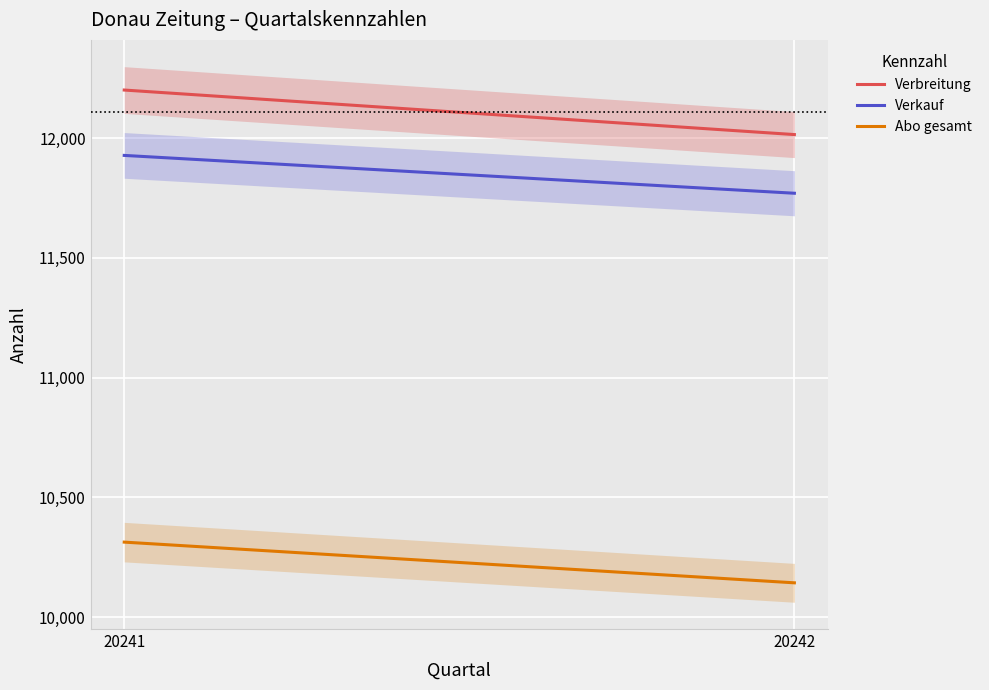

Count the Verbreitung values in the range 12015 to 12201.

2